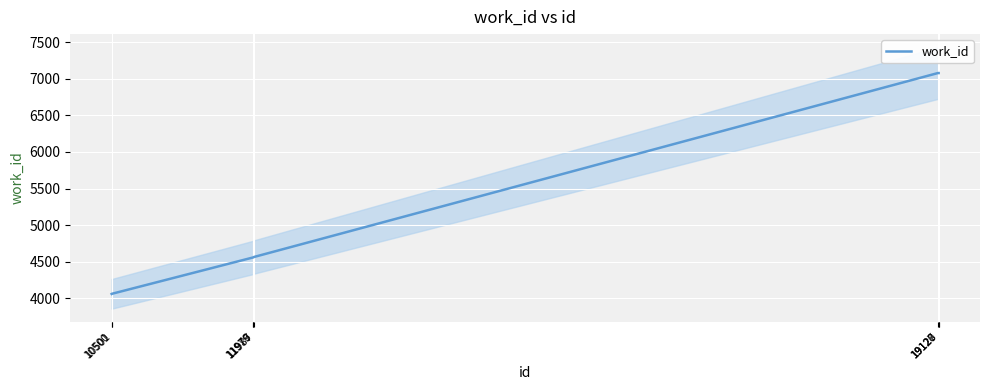

True or false: the data shows 2658 at 10500.

False